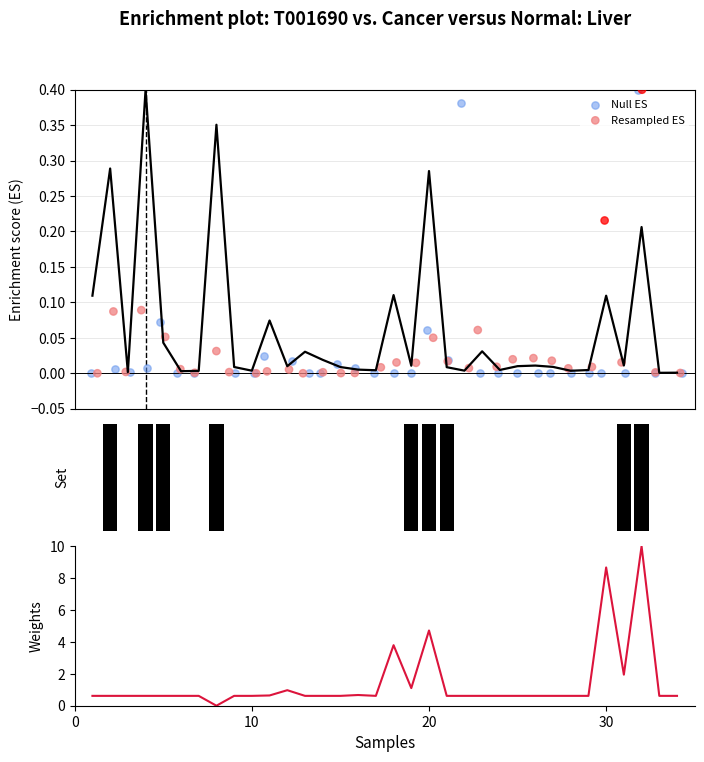

At how many categories does at least one series exceed 1?

6